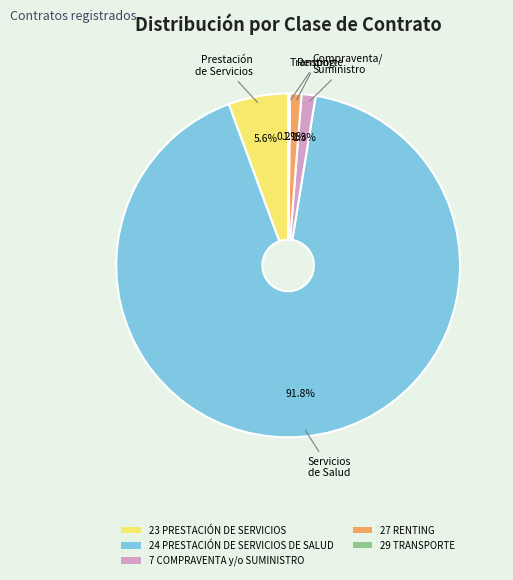

Do 27 RENTING and 24 PRESTACIÓN DE SERVICIOS DE SALUD together represent more than half of the pie?

Yes